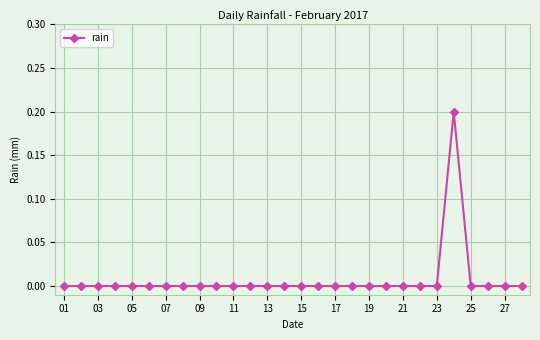

What is the maximum value shown in the chart?

0.2